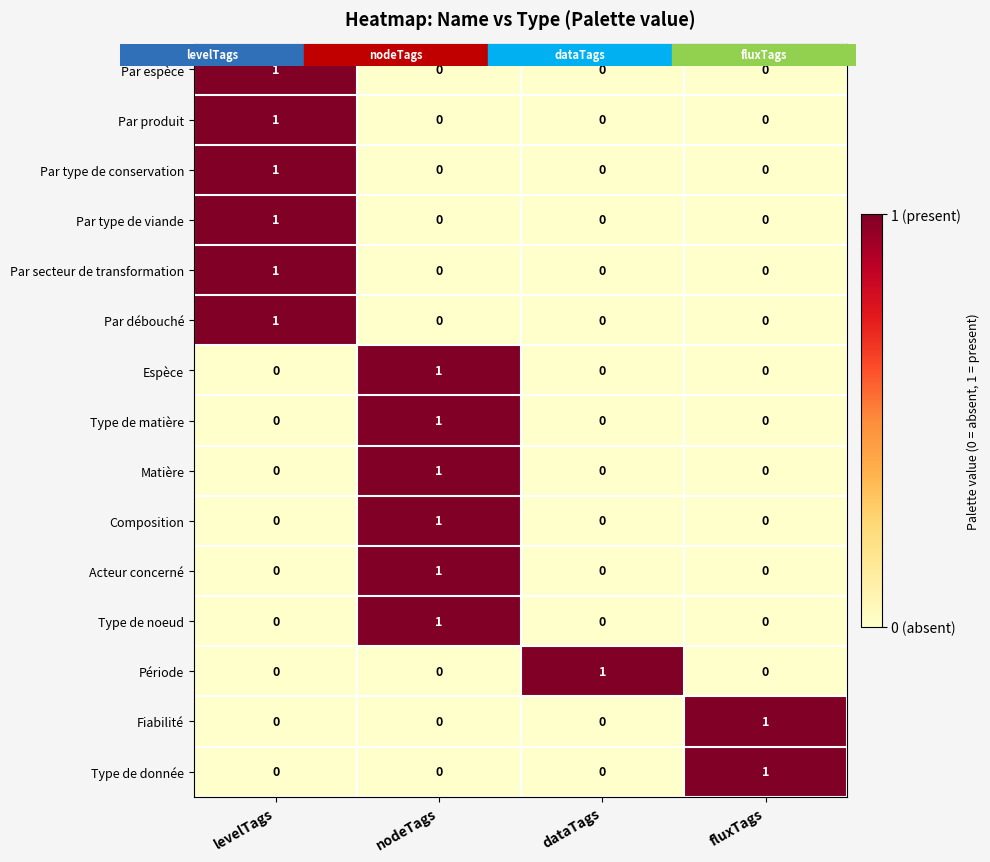

Count the Par type de conservation values in the range 0 to 1.

4